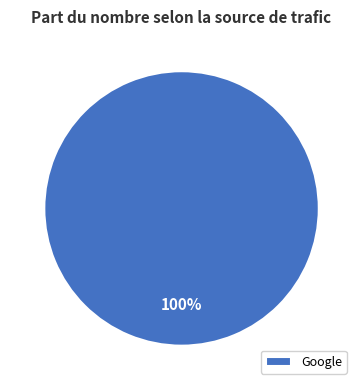

What is the majority slice?

Google